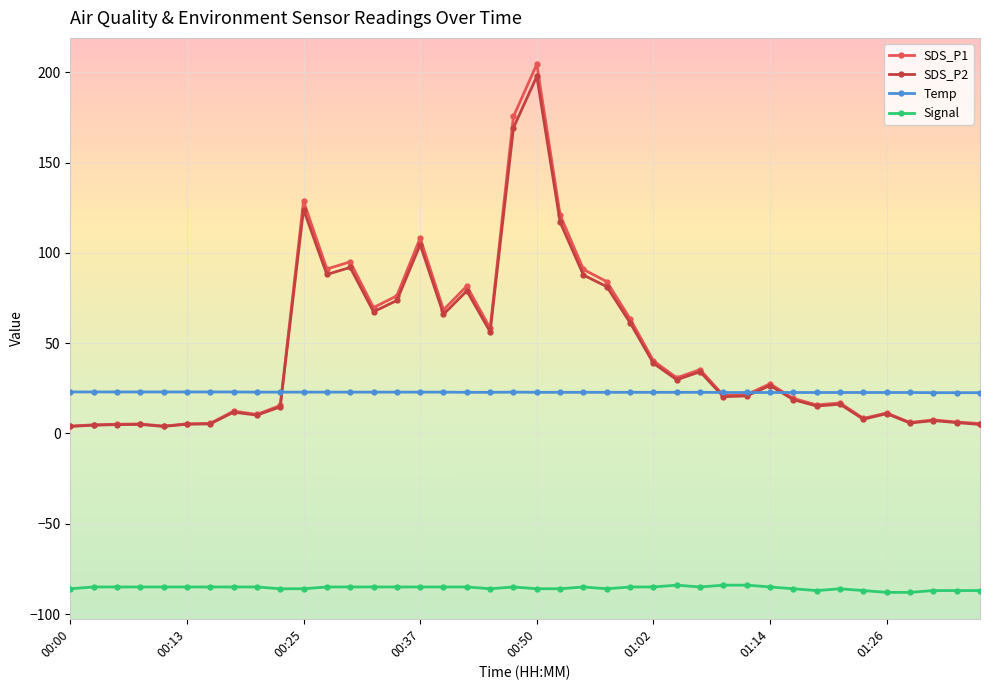

True or false: SDS_P2 has more than 1 points higher than both neighbors.

True